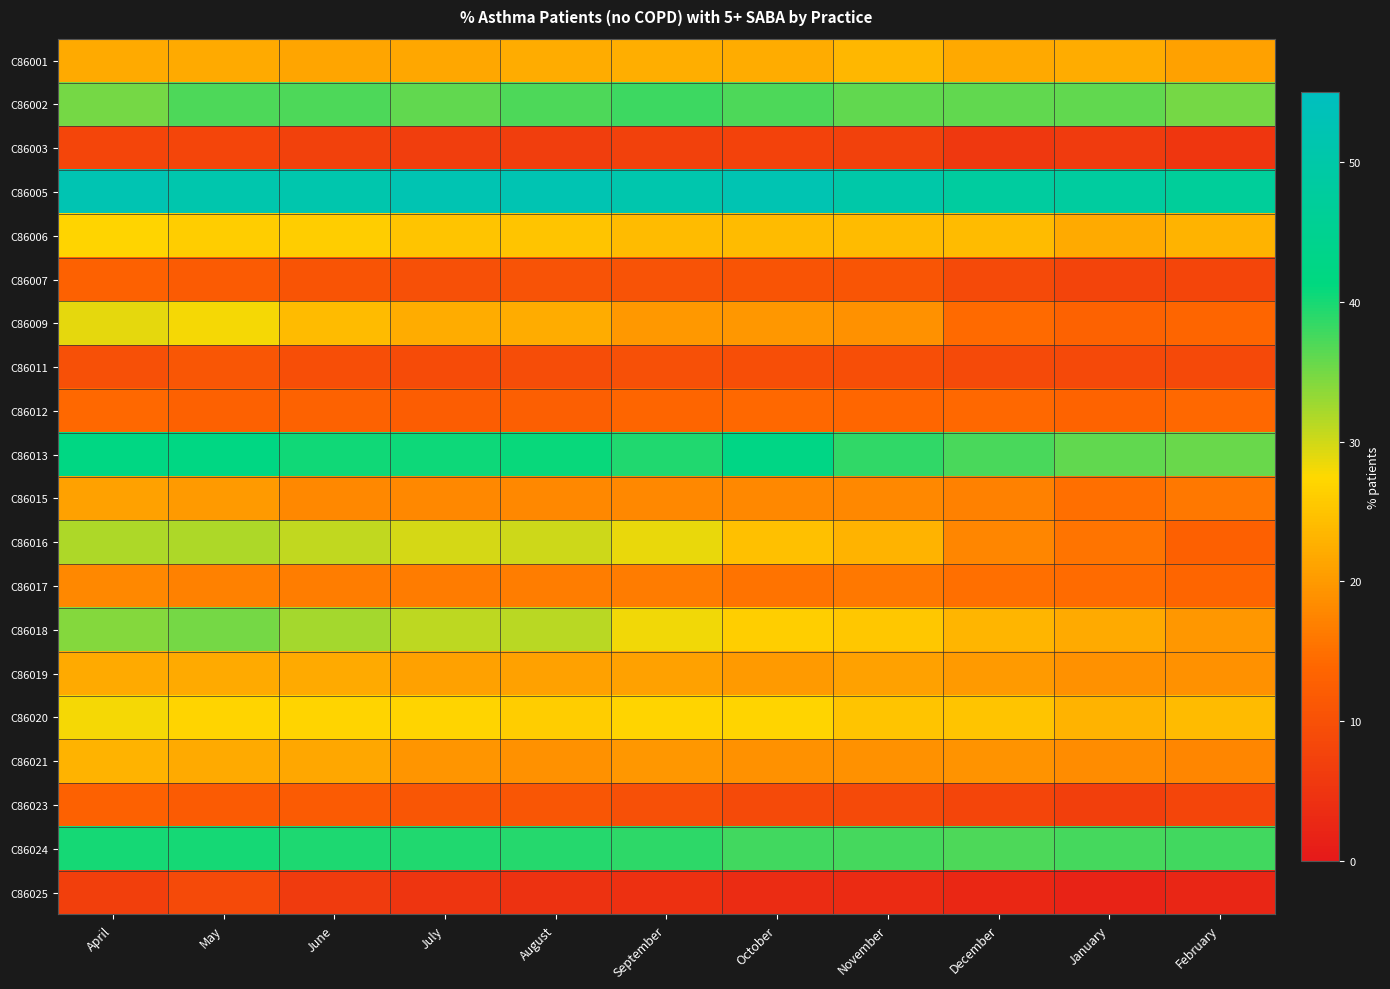

Which label corresponds to the smallest value in the chart?

January